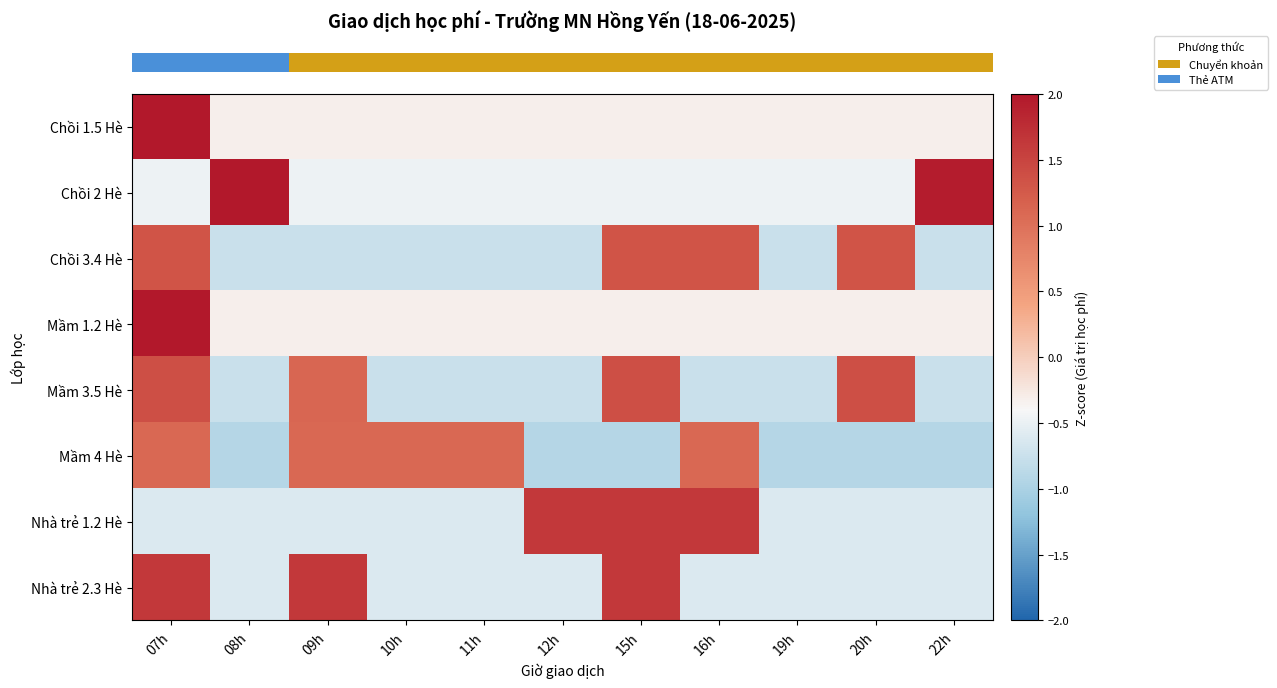

At which category is the sum across all series the highest?

07h